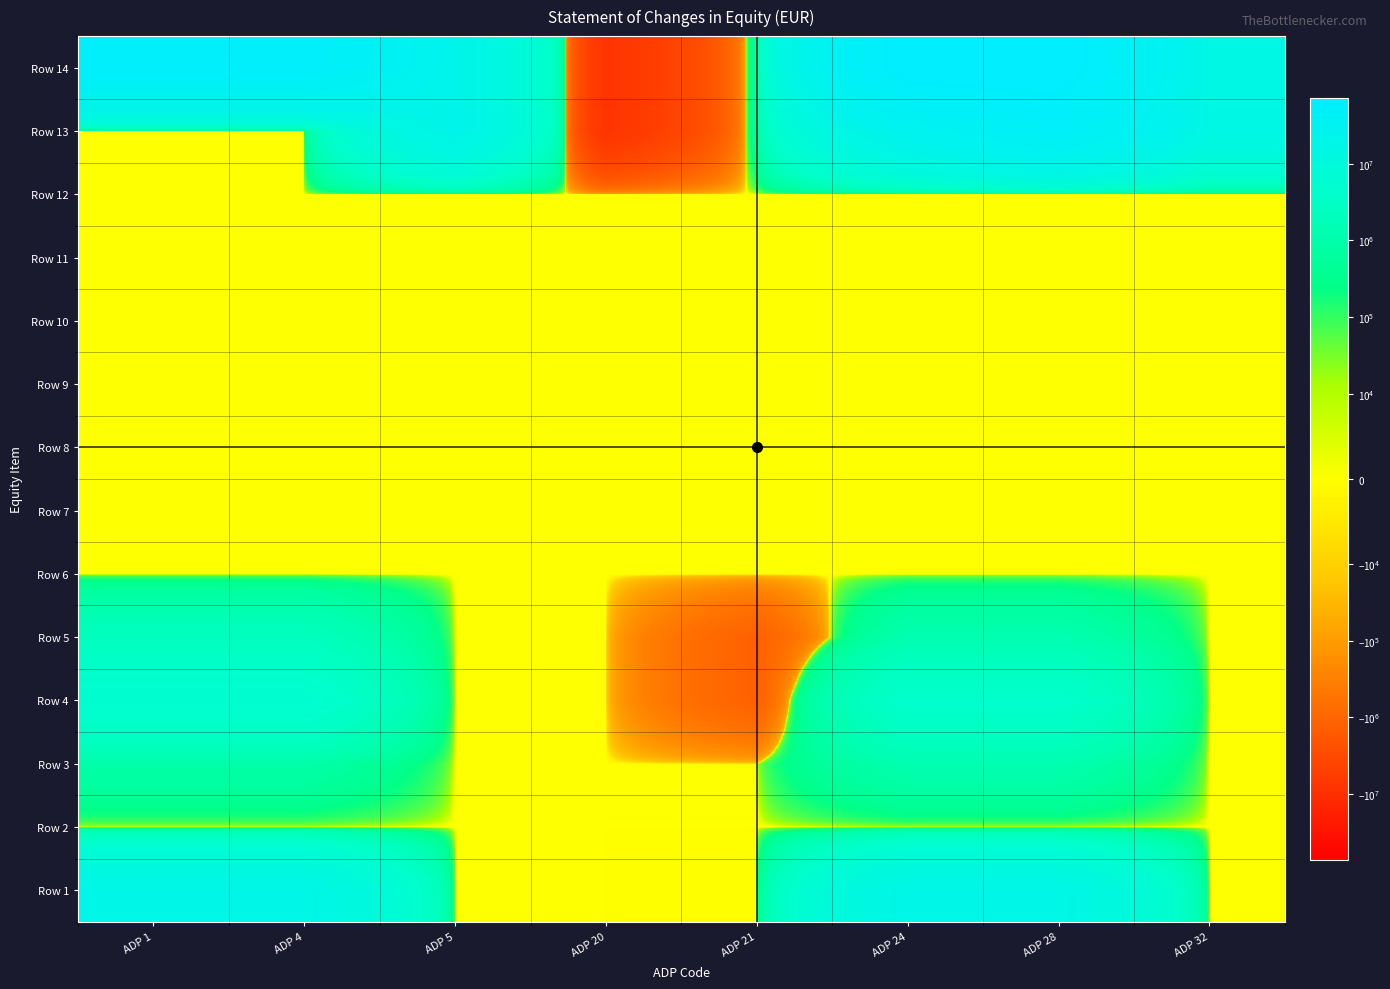

At ADP 24, list the series in order from smallest to largest.

Row 2, Row 6, Row 7, Row 8, Row 9, Row 10, Row 11, Row 12, Row 3, Row 5, Row 4, Row 1, Row 13, Row 14